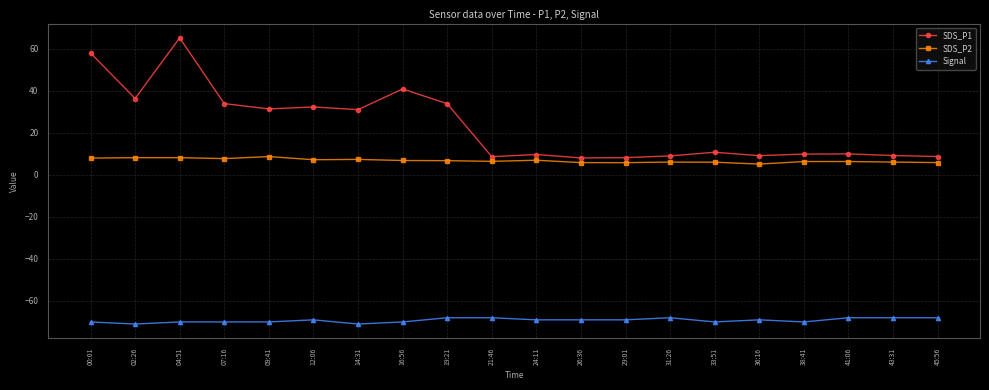

What is the total value across all series at 43:31?

-52.6